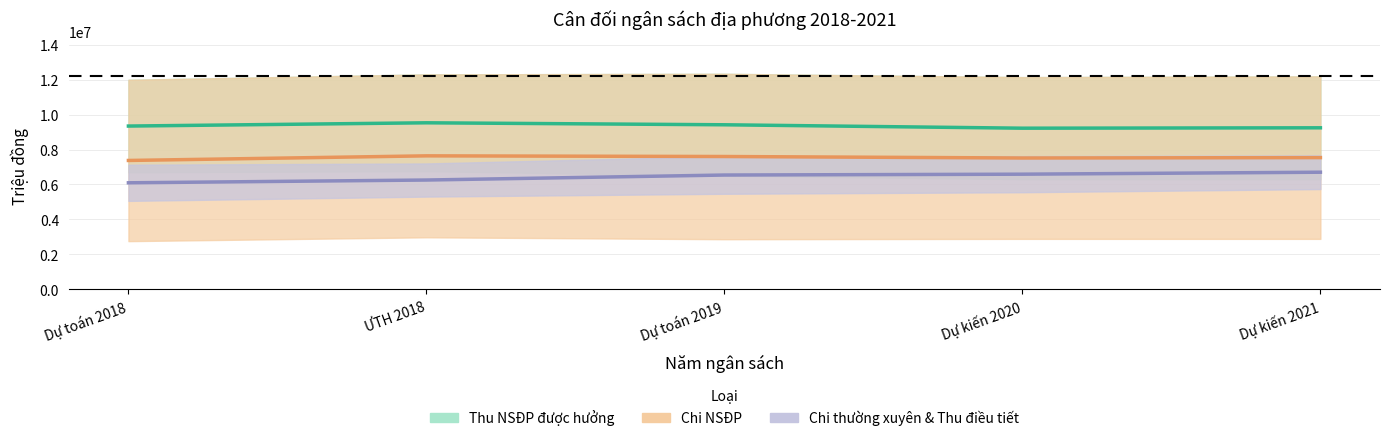

List the labels in order of Chi thường xuyên (Cộng) value, largest first.

Dự kiến 2021, Dự kiến 2020, Dự toán 2019, ƯTH 2018, Dự toán 2018